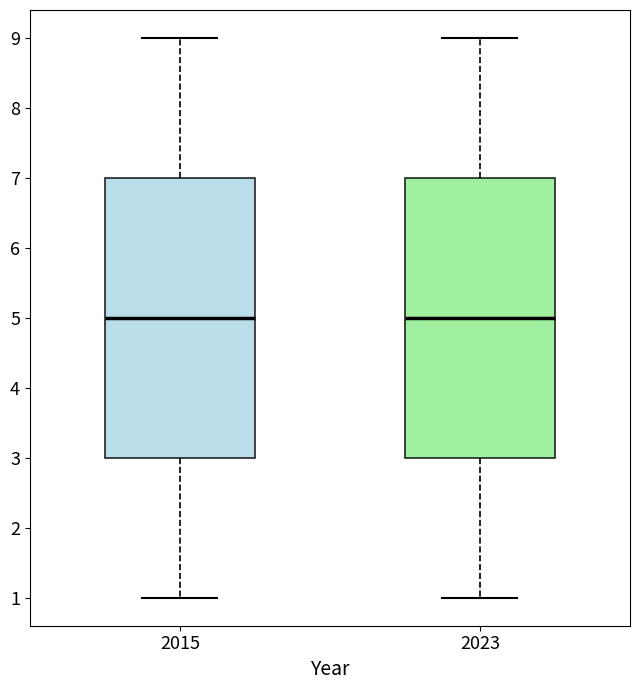

Where does the median line of the box at x = 2015 sit on the y-axis? The values are not printed on the chart, so give them approximately, as read against the axis.

5